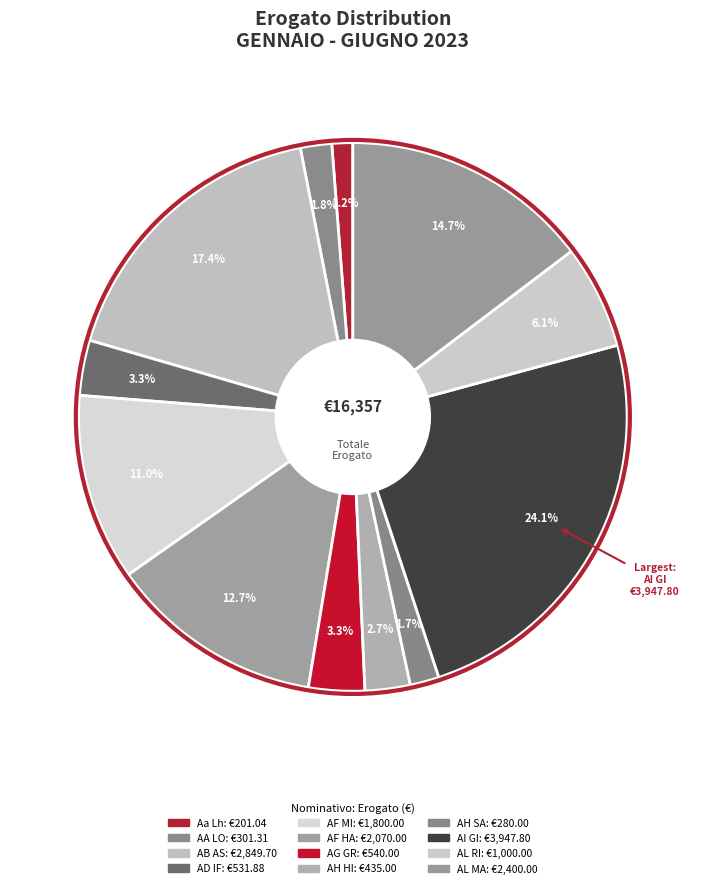

Count the number of slices in the pie.

12